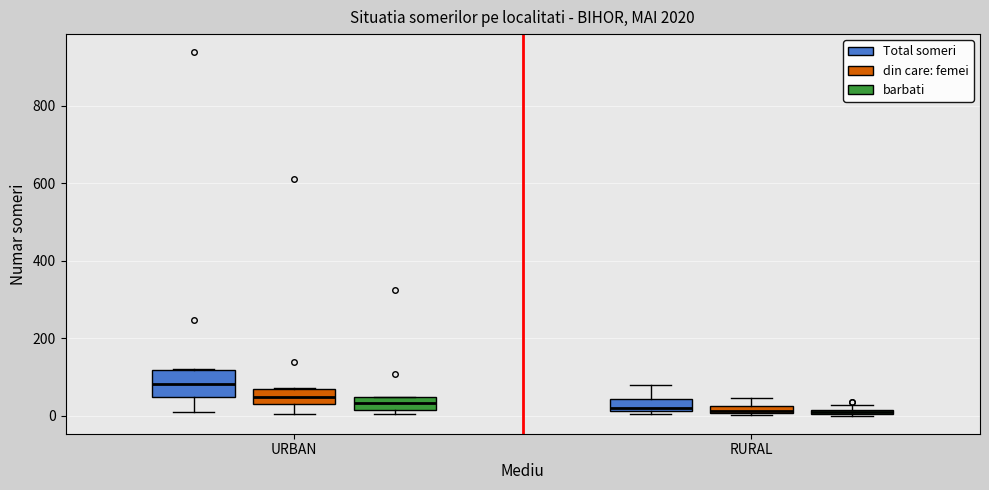

Which box is the tallest, from its lower edge to its upper edge?

URBAN (Total someri)